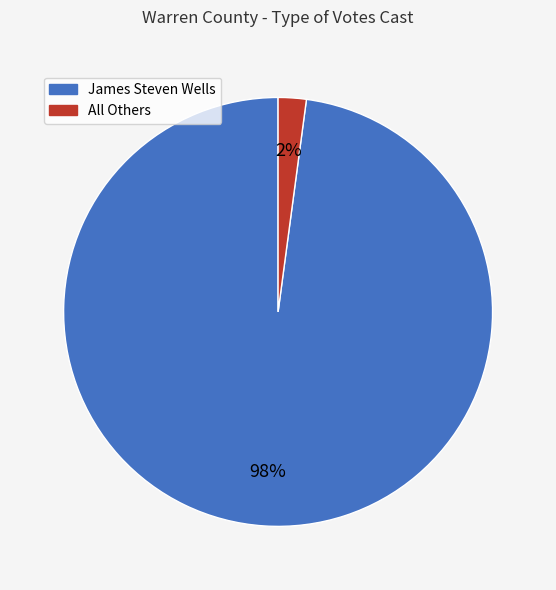

The James Steven Wells slice represents 98% of the pie. True or false?

True